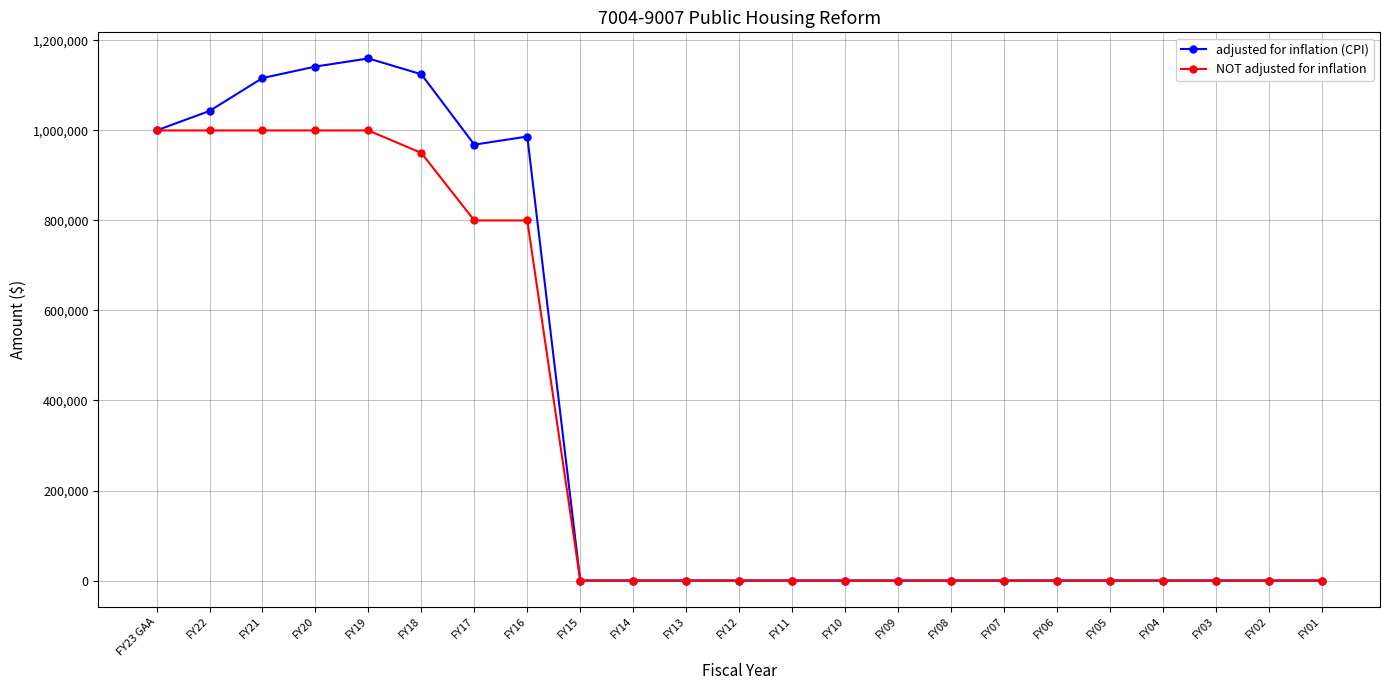

What are all the series names shown in the legend?

adjusted for inflation (CPI), NOT adjusted for inflation